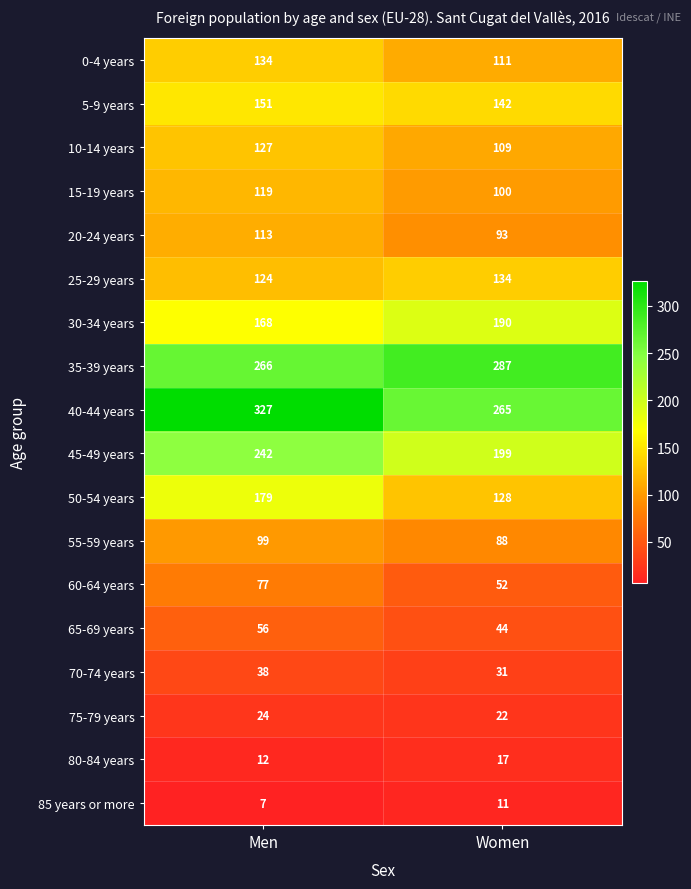

What is the minimum value shown in the chart?

7